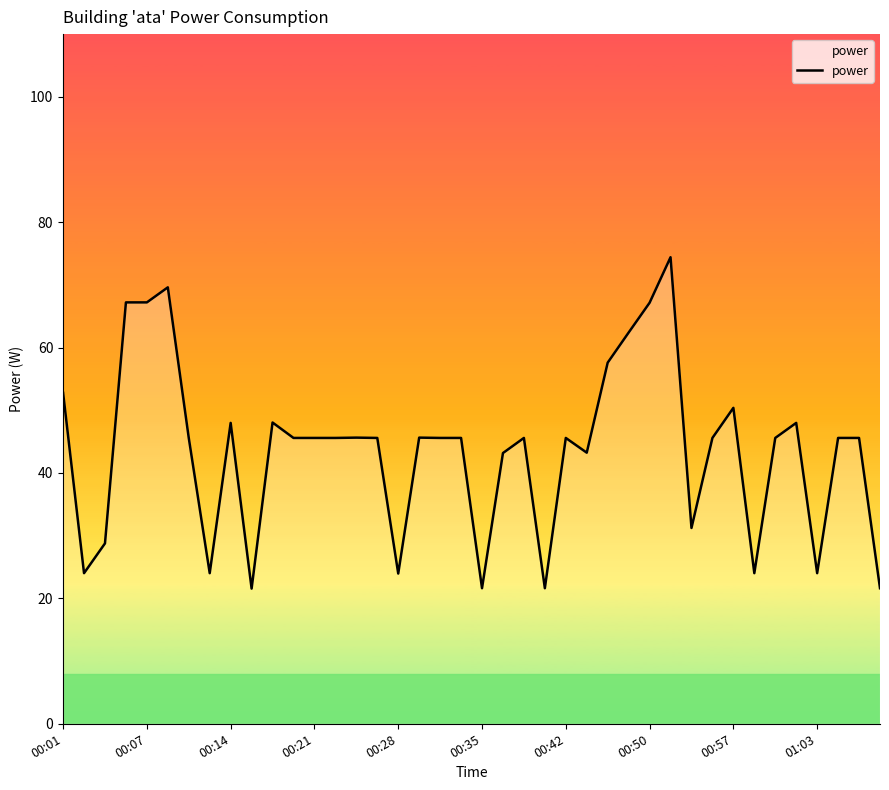

What is the minimum value shown in the chart?

21.6